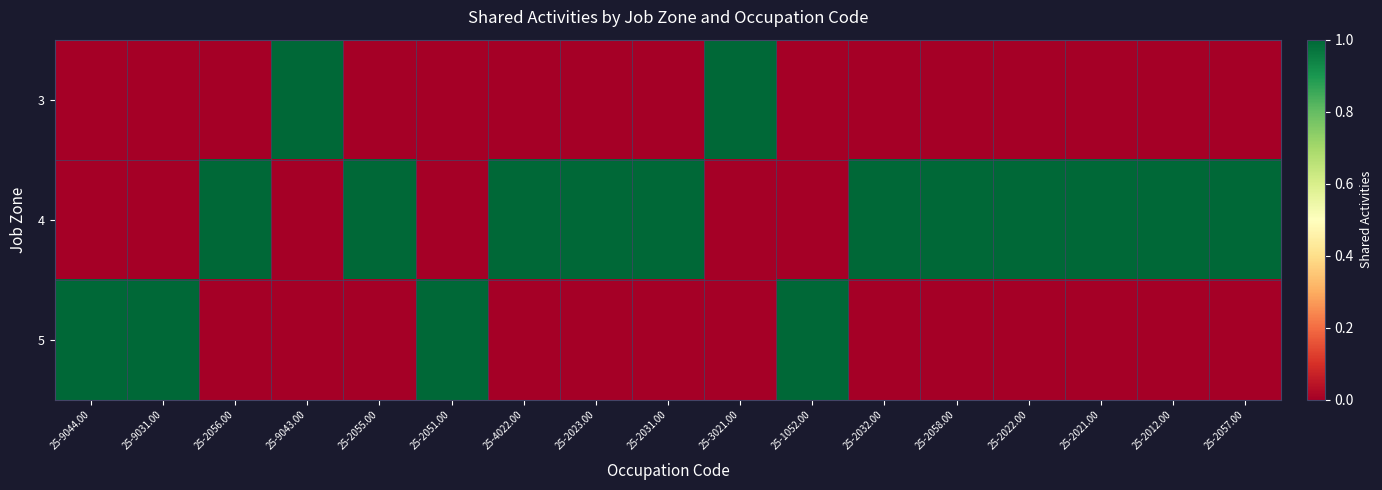

Which series has the largest total across all categories?

4